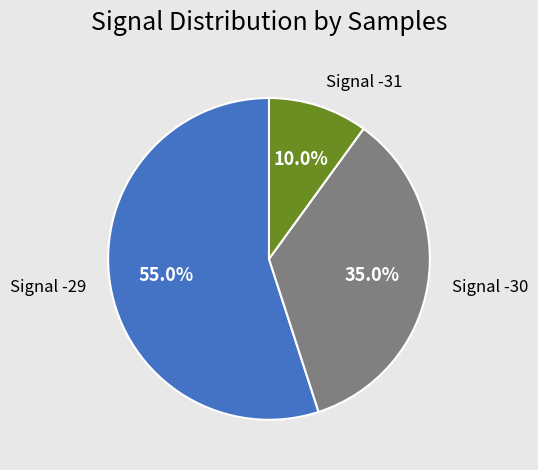

Which has a higher value, Signal -31 or Signal -29?

Signal -29